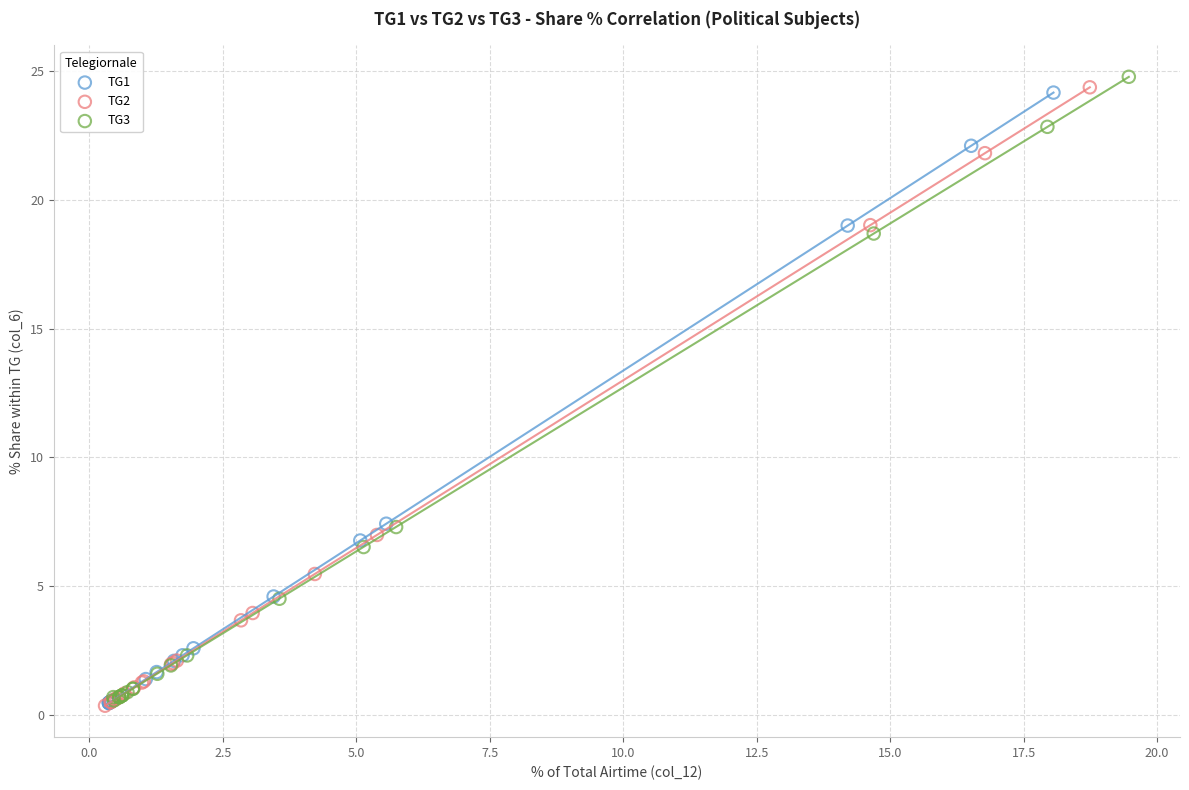

Which series has the largest Y range (max minus min)?

TG3